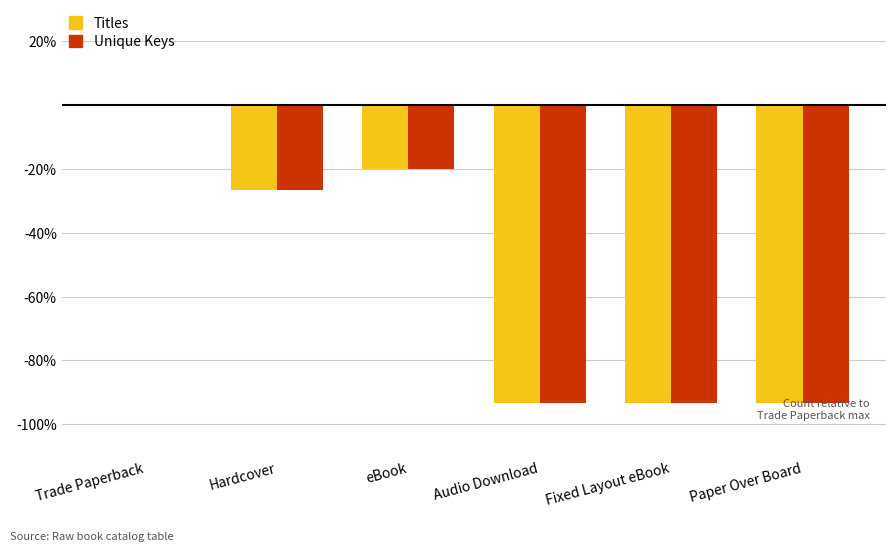

Reading left to right, list all the values displayed in this chart.

Titles: Trade Paperback=0.0	Hardcover=-26.7	eBook=-20.0	Audio Download=-93.3	Fixed Layout eBook=-93.3	Paper Over Board=-93.3
Unique Keys: Trade Paperback=0.0	Hardcover=-26.7	eBook=-20.0	Audio Download=-93.3	Fixed Layout eBook=-93.3	Paper Over Board=-93.3